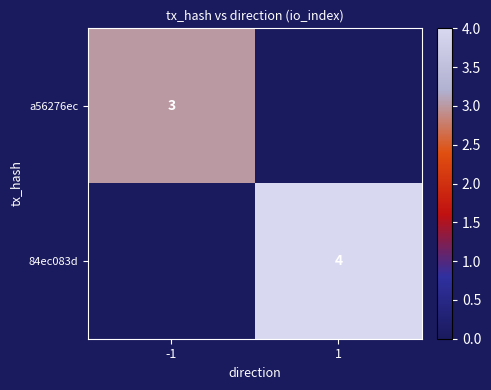

Is it true that a56276ec equals 1 at -1?

False